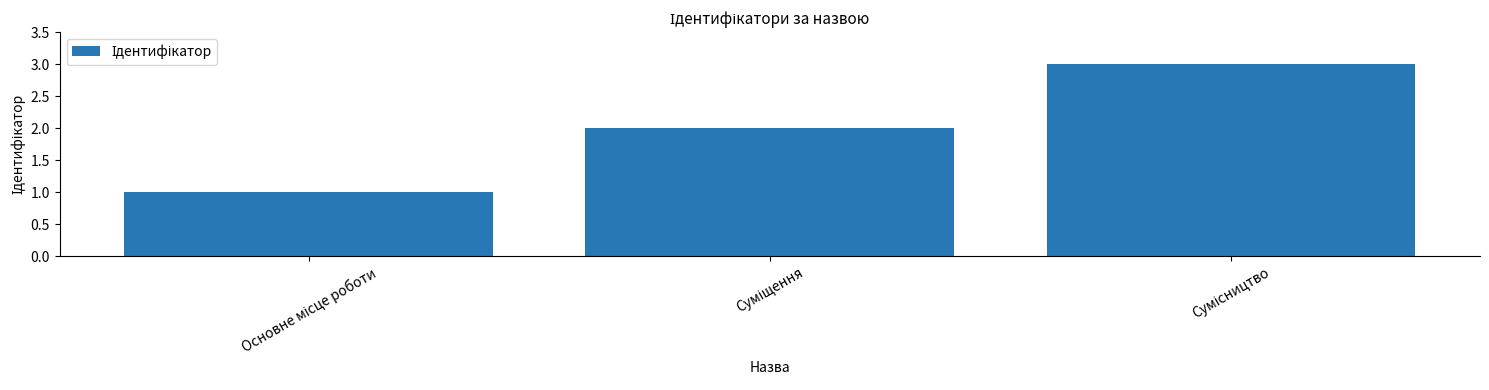

What is the maximum value shown in the chart?

3